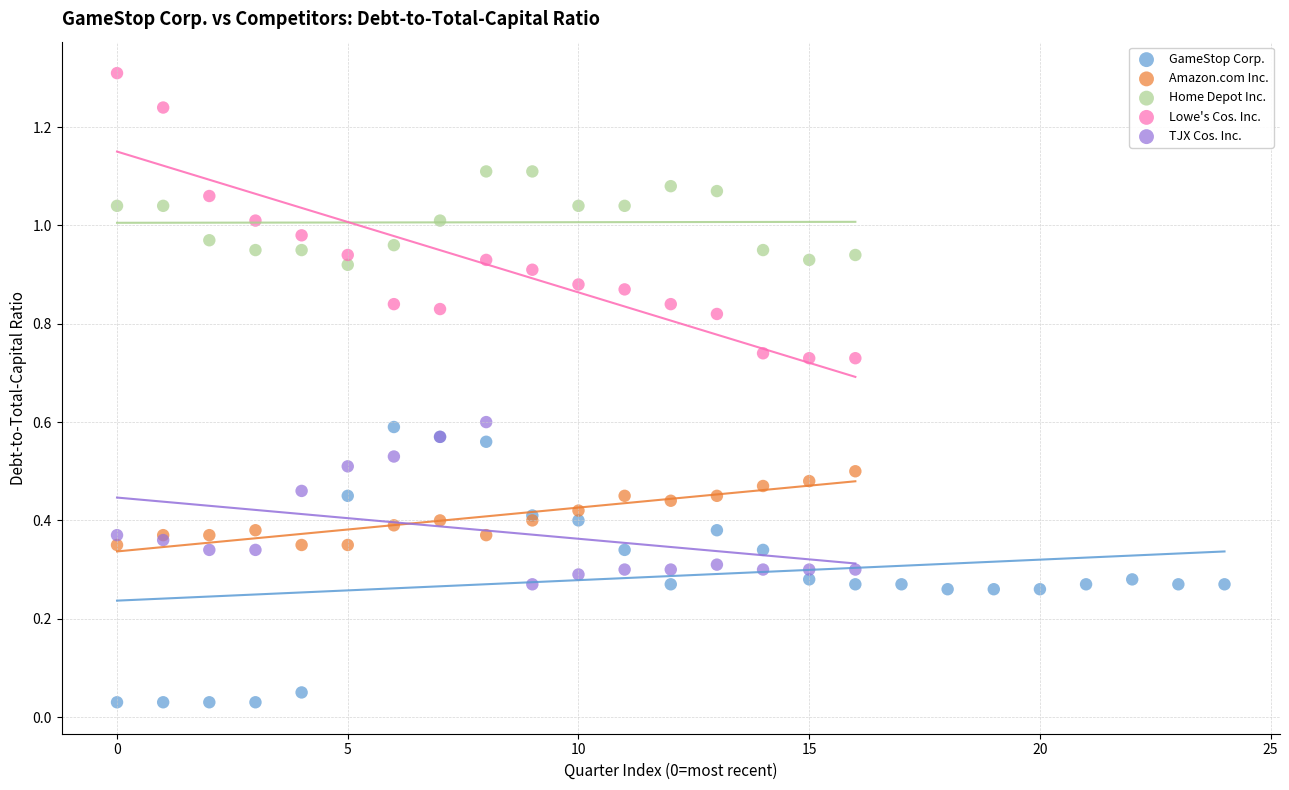

Which series reaches the maximum Y coordinate?

Lowe's Cos. Inc.